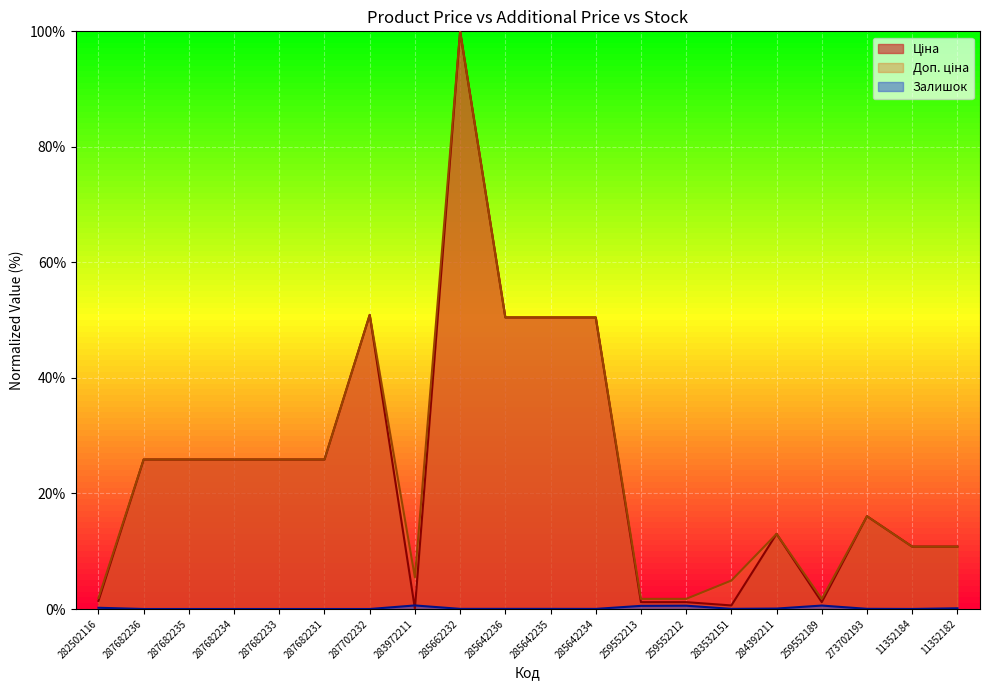

In Доп. ціна, how many points are lower than both neighbors (excluding endpoints)?

2